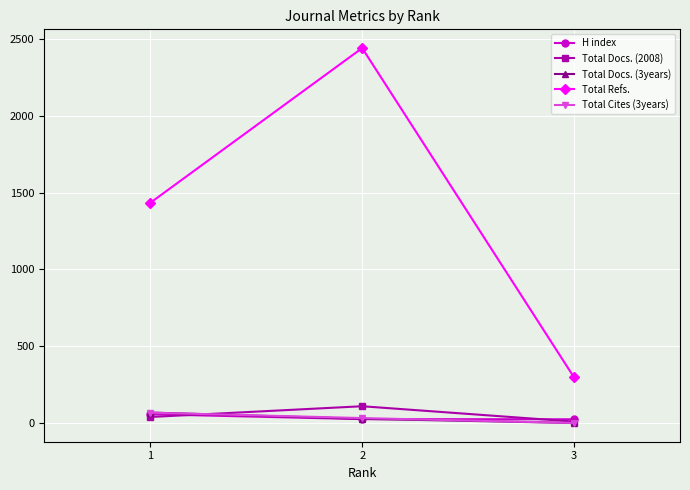

Which category has the highest value in the Total Docs. (3years) series?

1